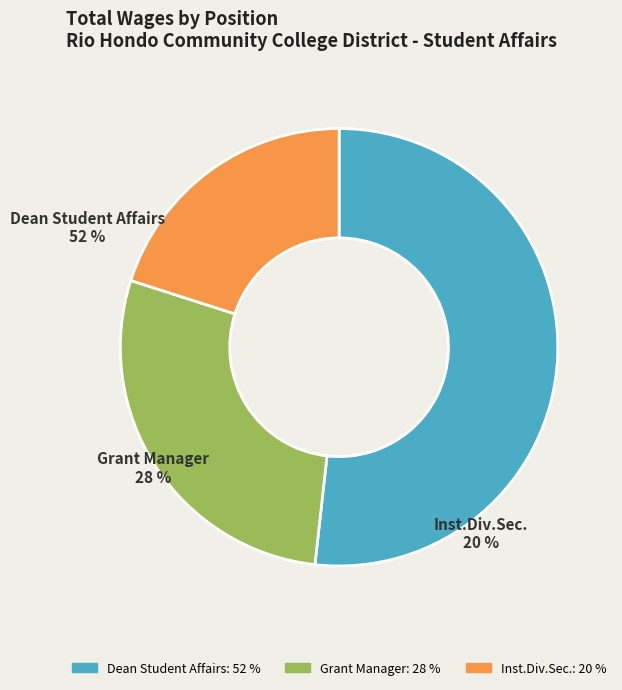

Which has a higher value, Inst.Div.Sec. or Grant Manager?

Grant Manager